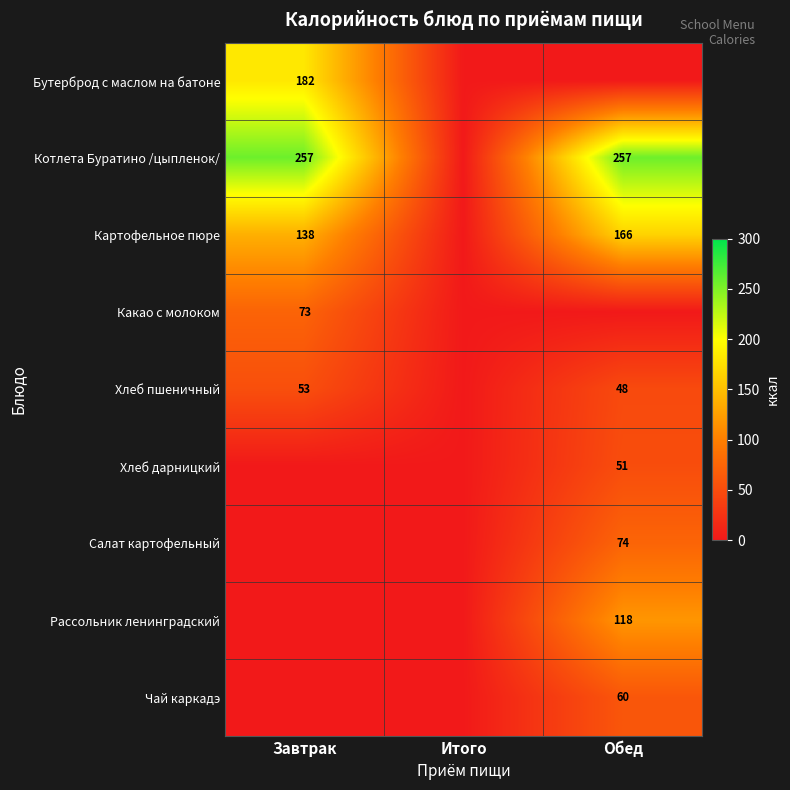

The Хлеб дарницкий series shows 51 at Обед. True or false?

True